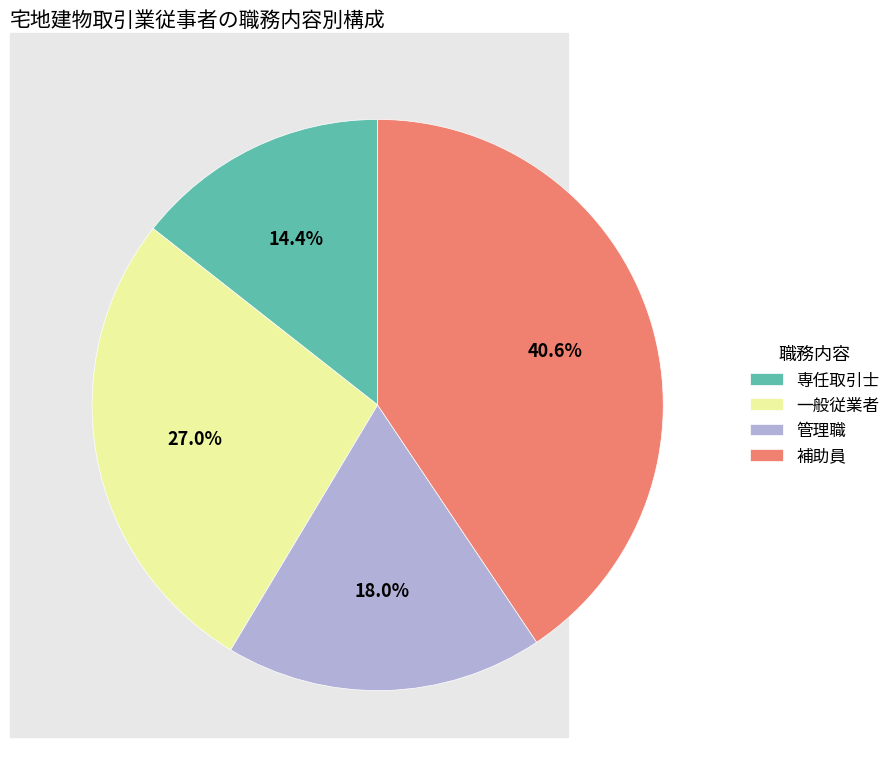

Count the number of slices in the pie.

4